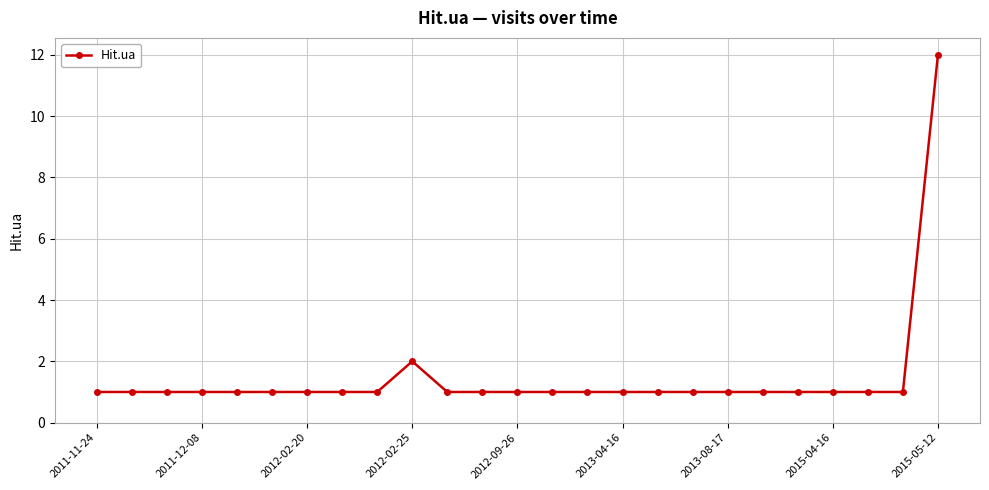

What is the maximum value shown in the chart?

12